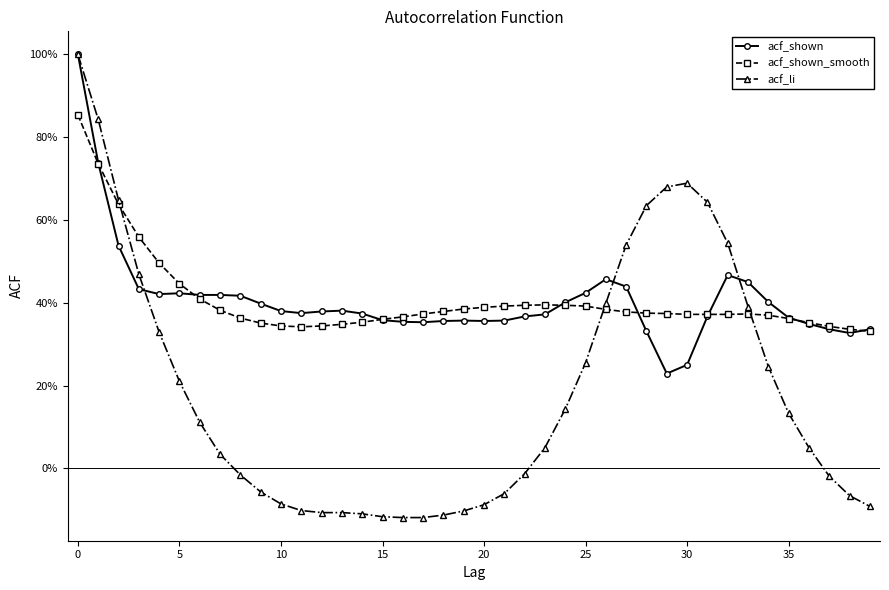

How many intersections are there between acf_li and acf_shown_smooth?

3